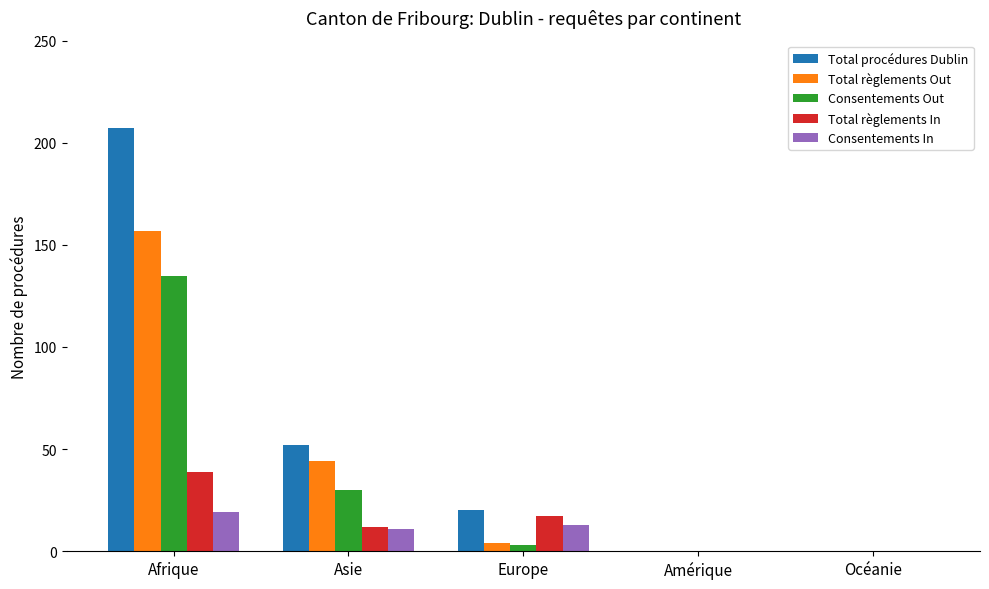

The Total règlements In series shows 21 at Asie. True or false?

False